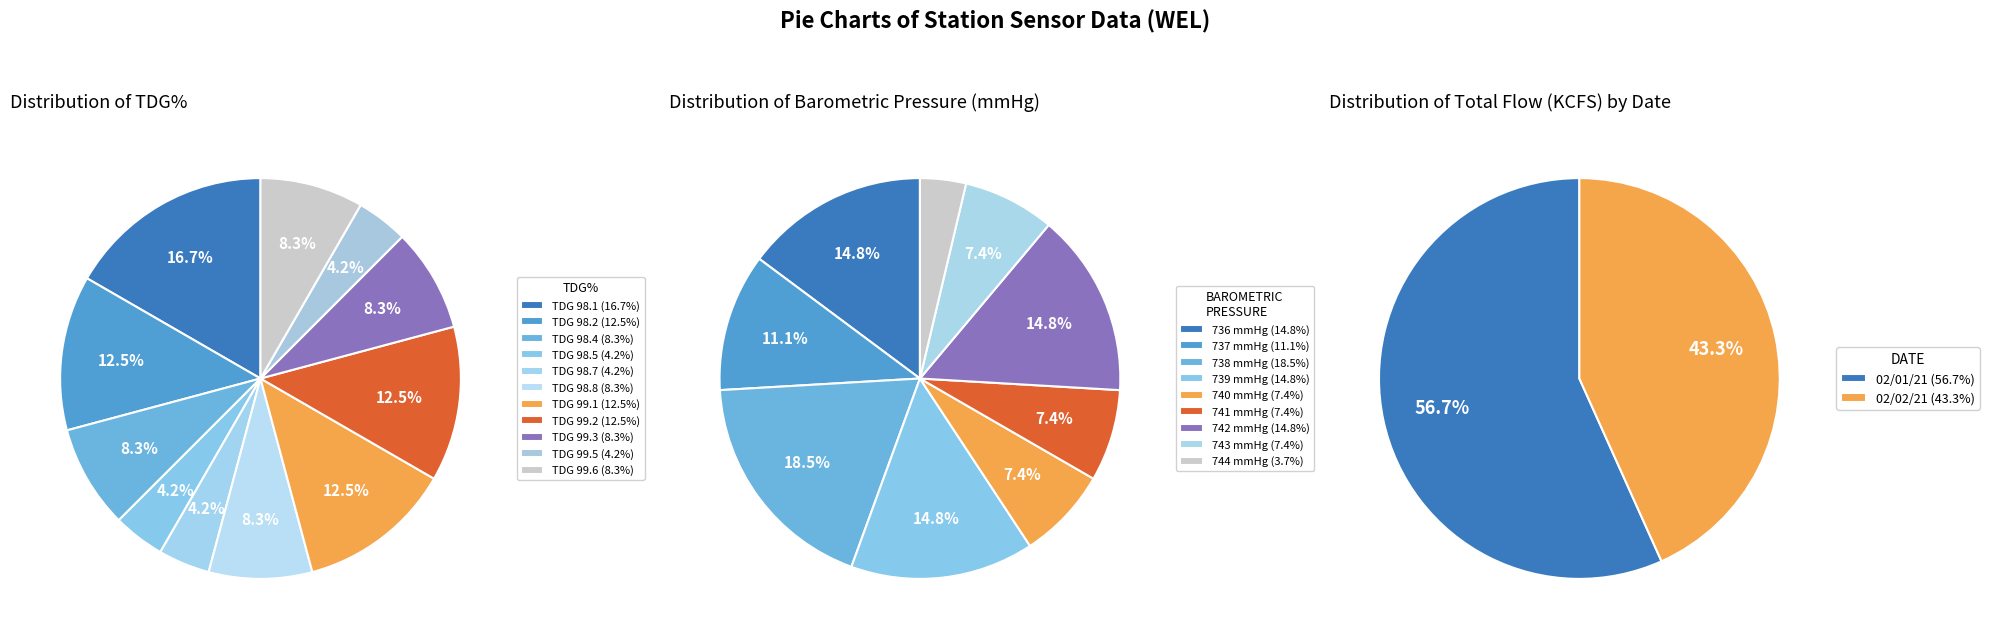

Does 22 represent more than half of the total?

No